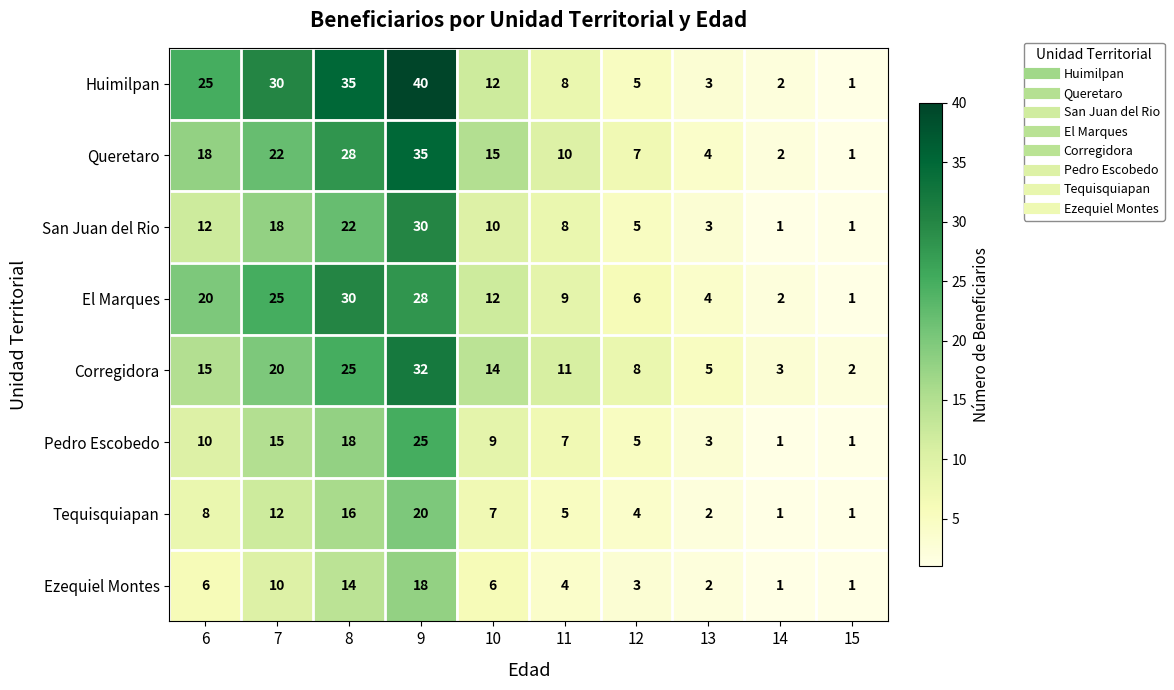

Which series has the widest spread of values?

Huimilpan